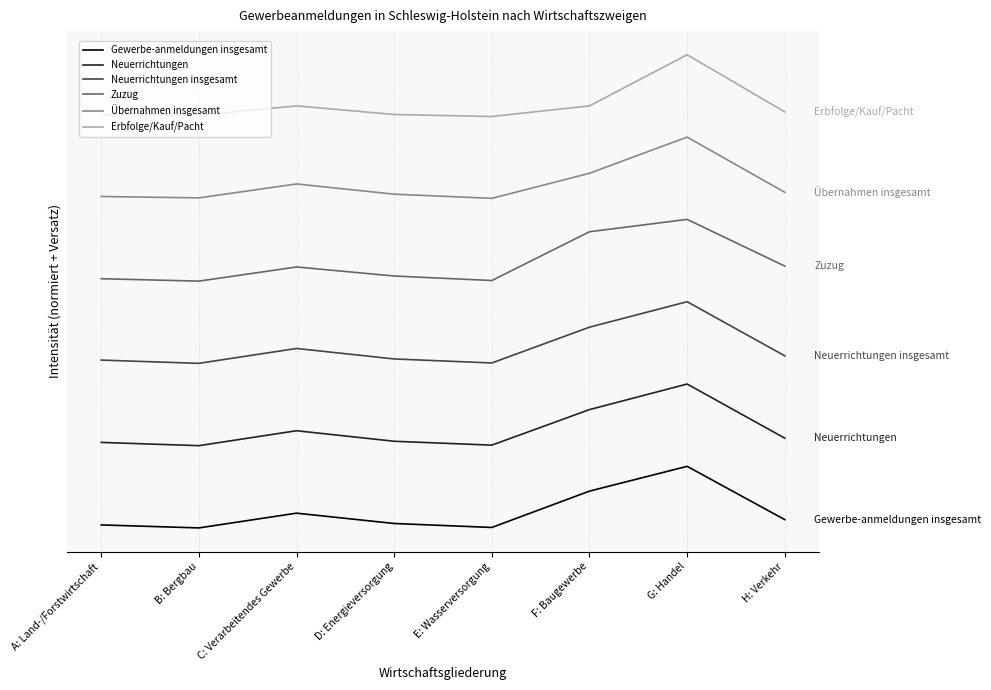

Which series has the largest total across all categories?

Erbfolge/Kauf/Pacht